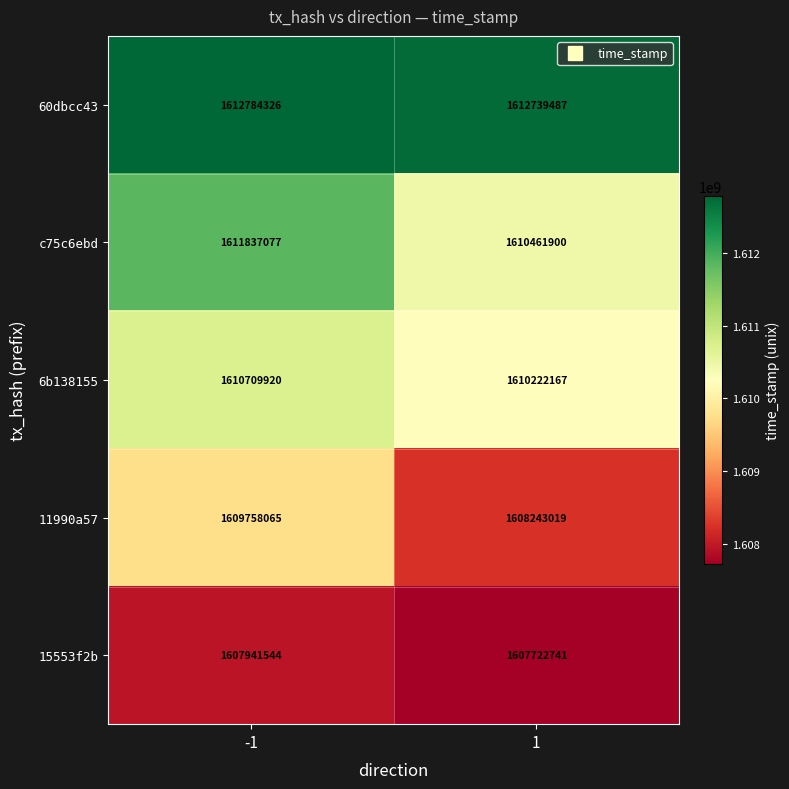

The value of 60dbcc43 at 1 is 1612739487. True or false?

True